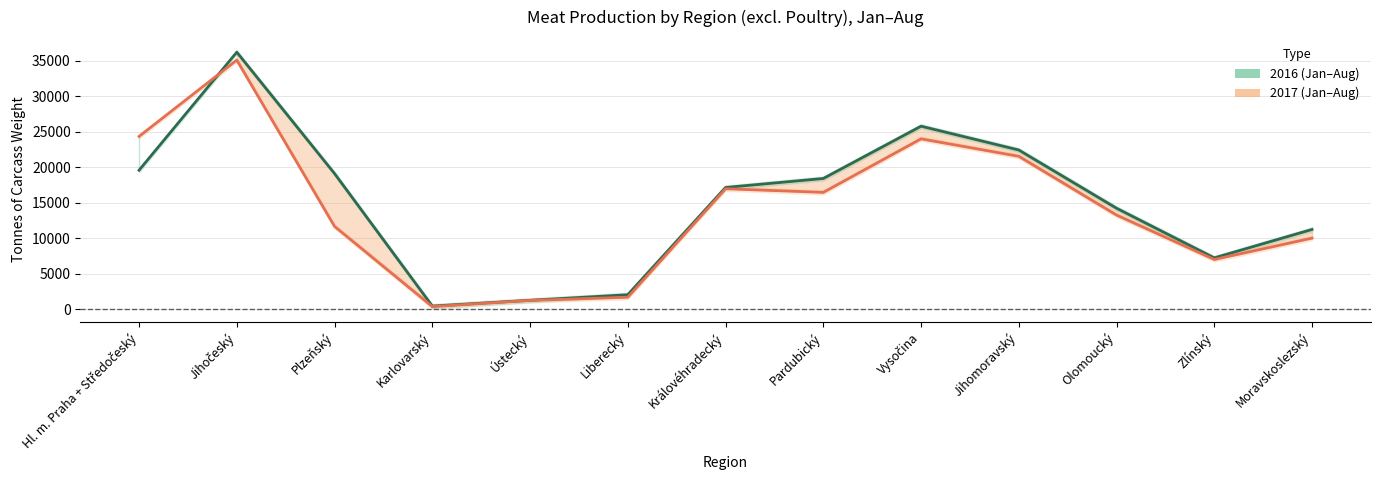

What is the label of the 7th point from the right?

Královéhradecký